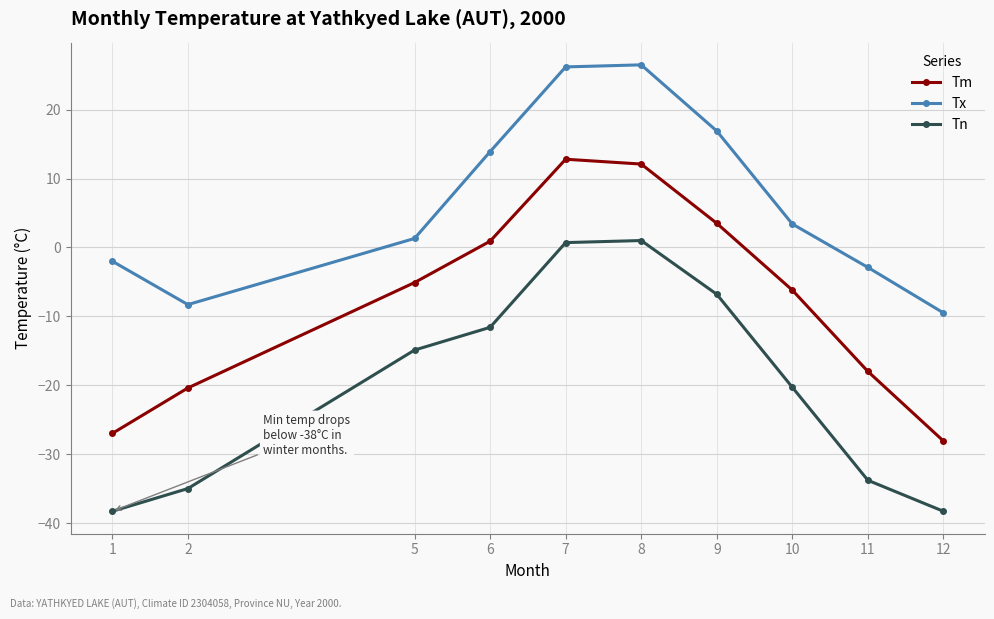

Is the value of Tn at 11 greater than the value of Tm at 7?

No